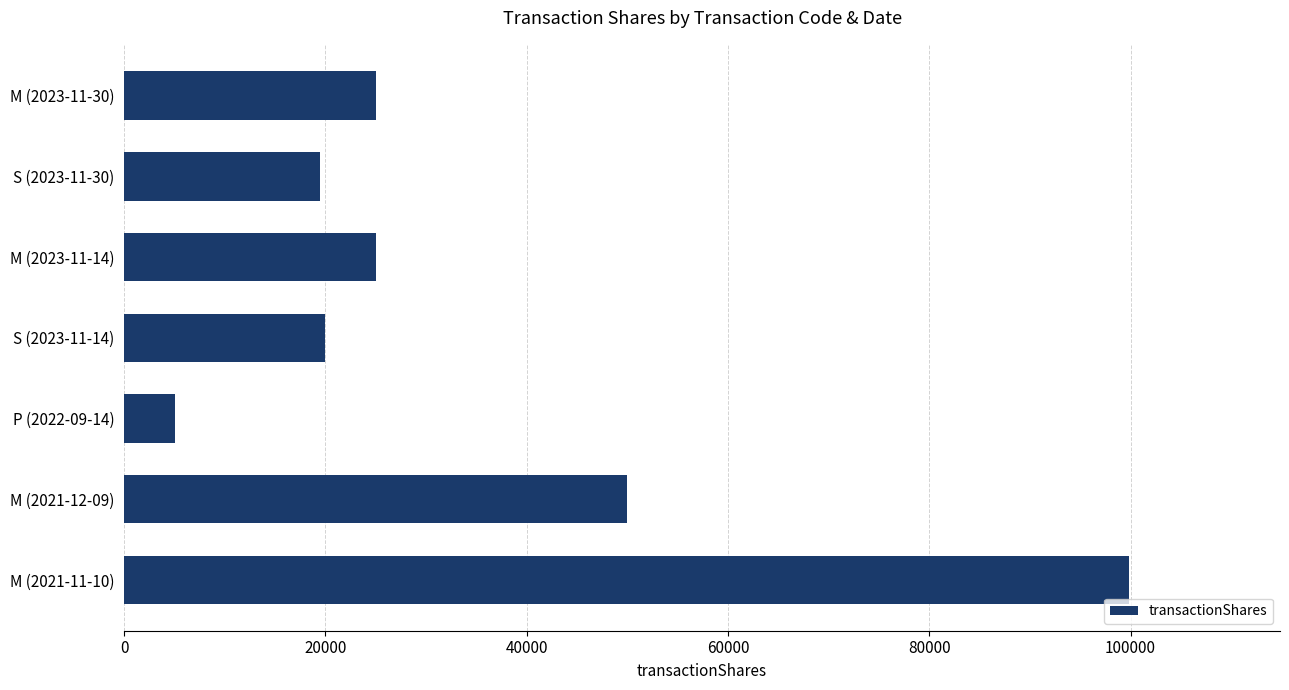

What is the approximate value at P (2022-09-14), to the nearest 50?

5000